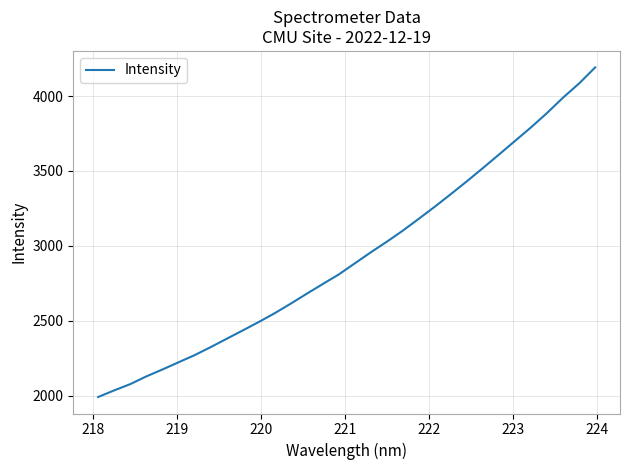

True or false: the data has more than 2 interior local peaks.

False